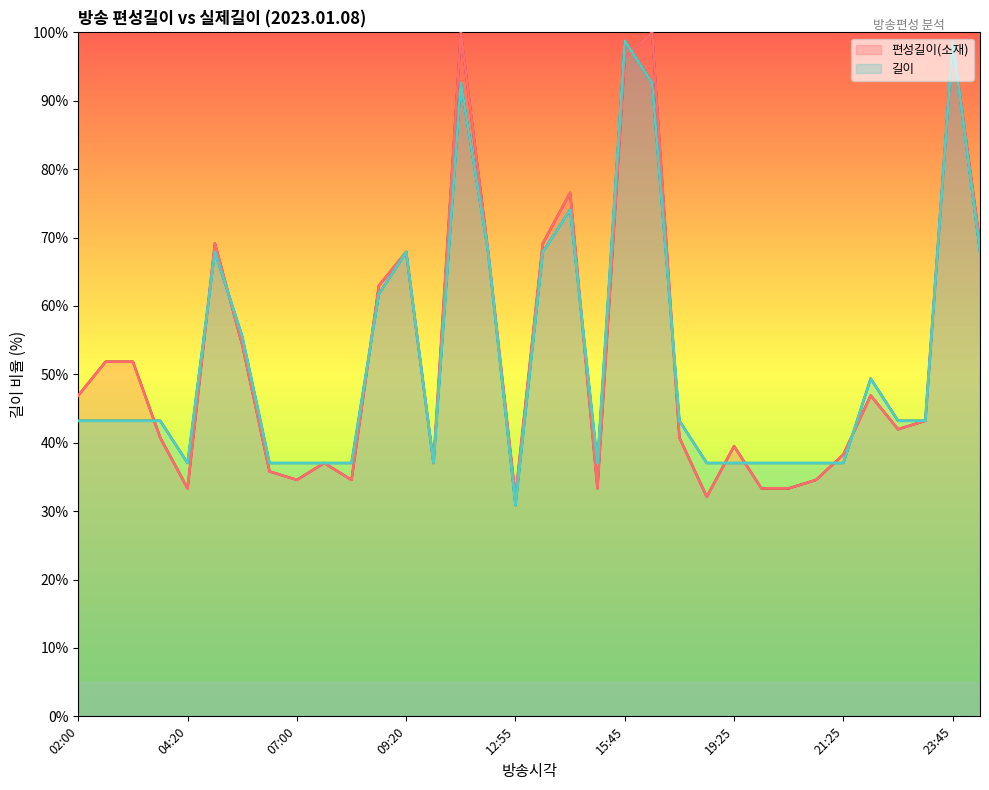

Which category has the lowest value across all series?

16